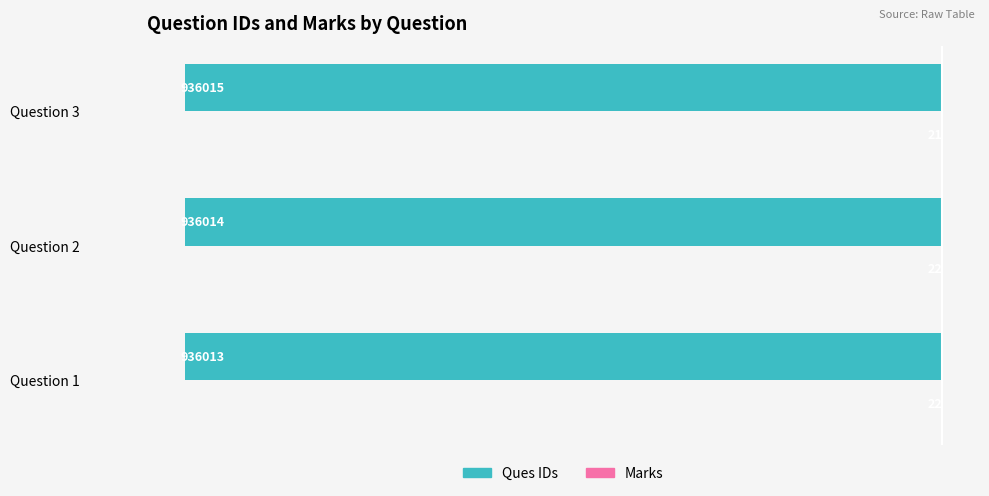

Which category has the highest value in the Ques IDs series?

Question 1